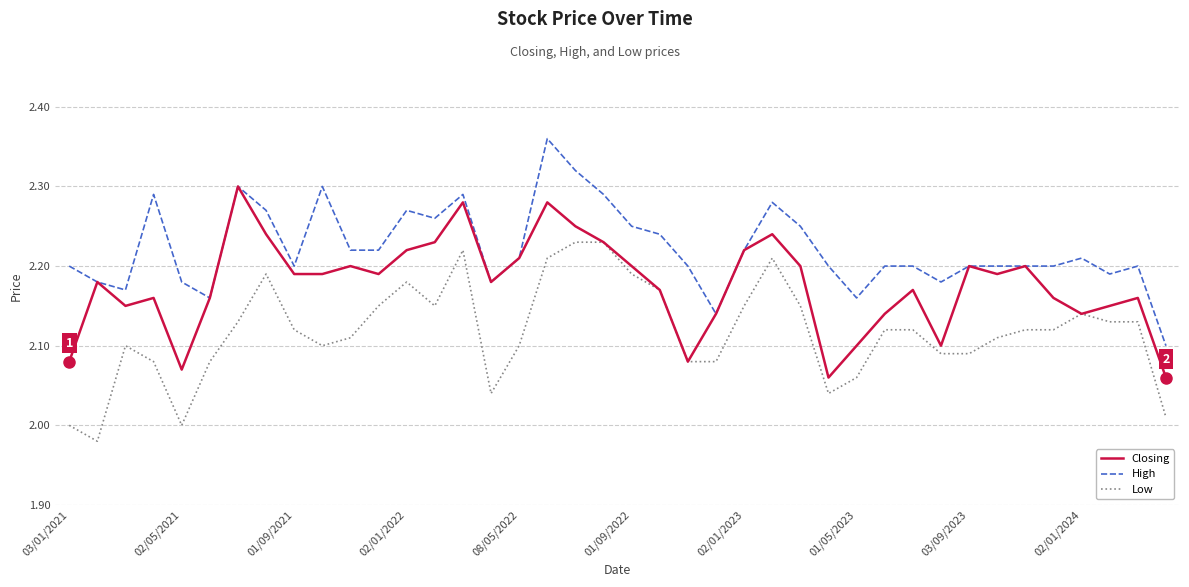

List the series in order of their overall mean, highest first.

High, Closing, Low